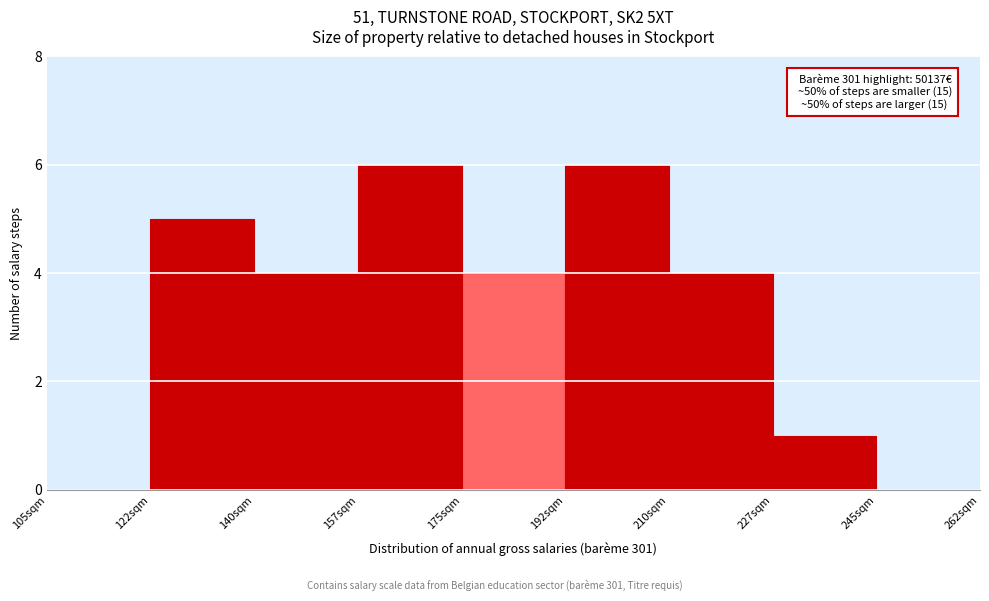

Reading right to left, list all the values displayed in this chart.

245sqm=0	227sqm=1	210sqm=4	192sqm=6	175sqm=4	157sqm=6	140sqm=4	122sqm=5	105sqm=0